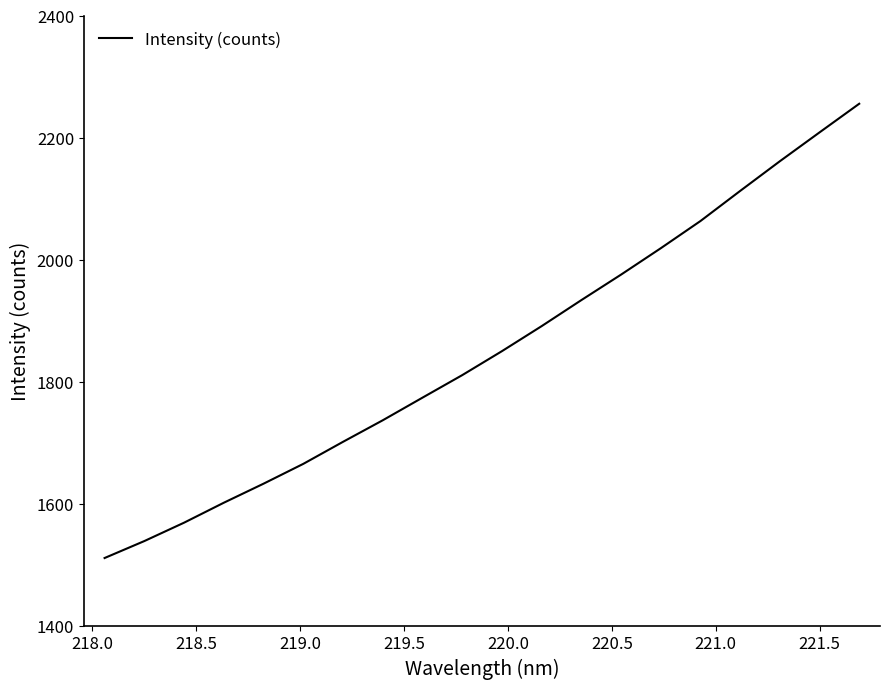

What is the minimum value shown in the chart?

1510.7